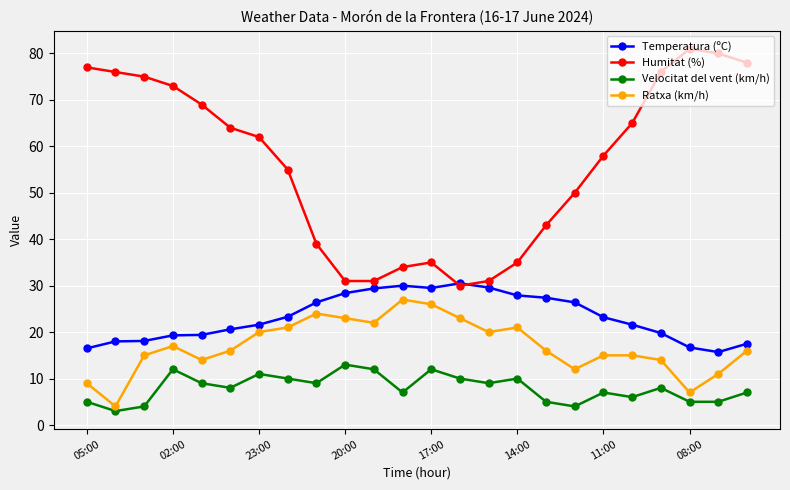

List the series in order of their peak value, highest first.

Humitat (%), Temperatura (ºC), Ratxa (km/h), Velocitat del vent (km/h)